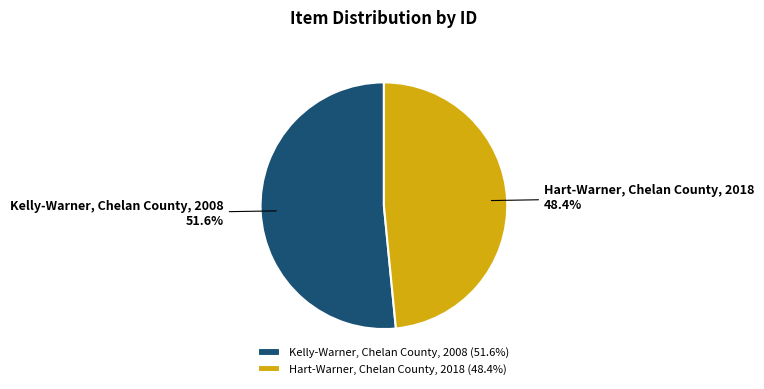

True or false: Hart-Warner, Chelan County, 2018 accounts for 48% of the total.

True